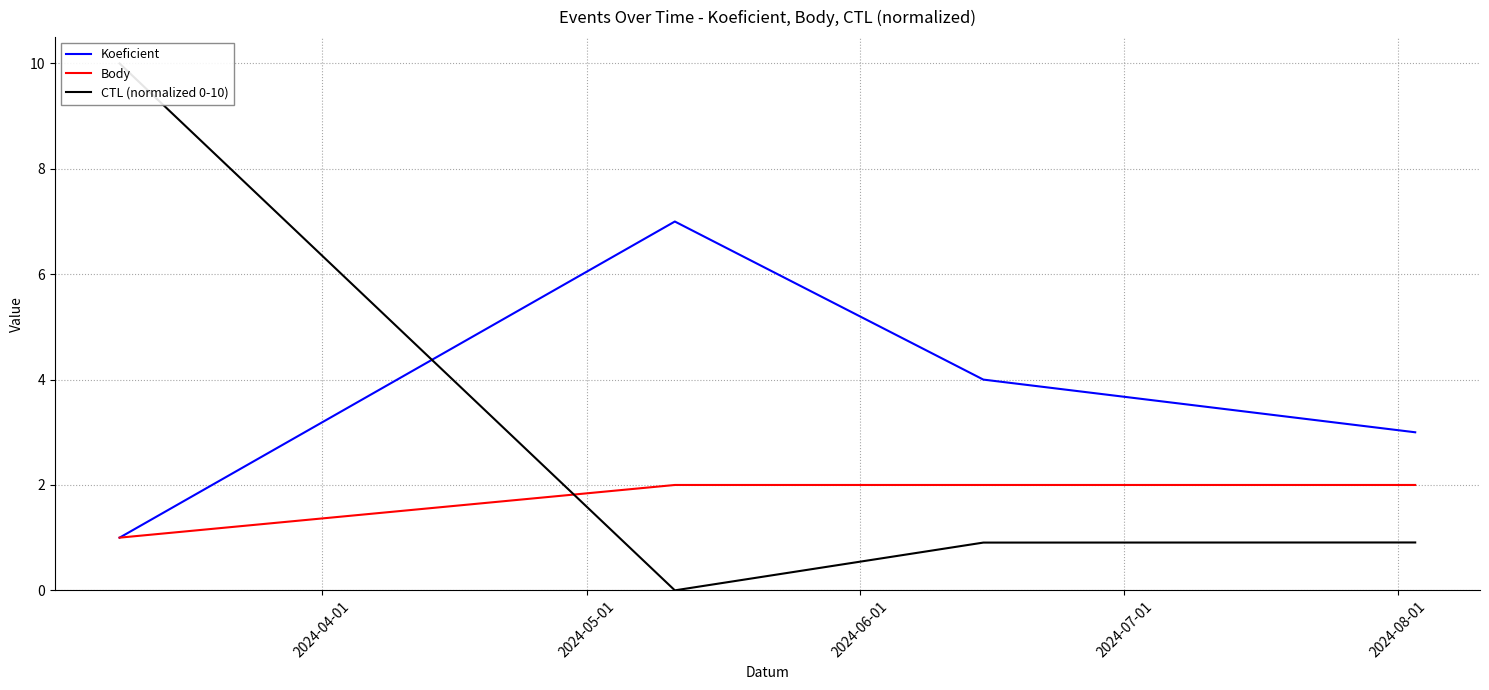

What is the label of the 3rd point from the right?

2024-05-01